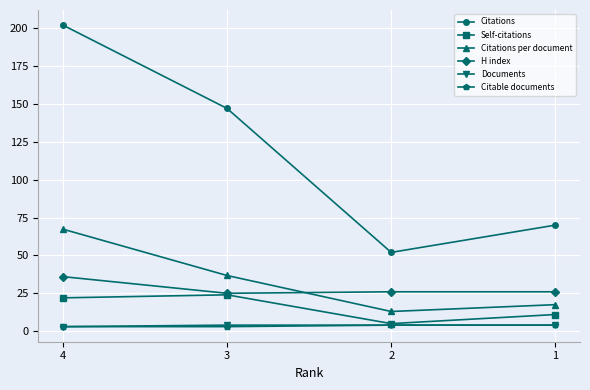

Which series has the largest total across all categories?

Citations